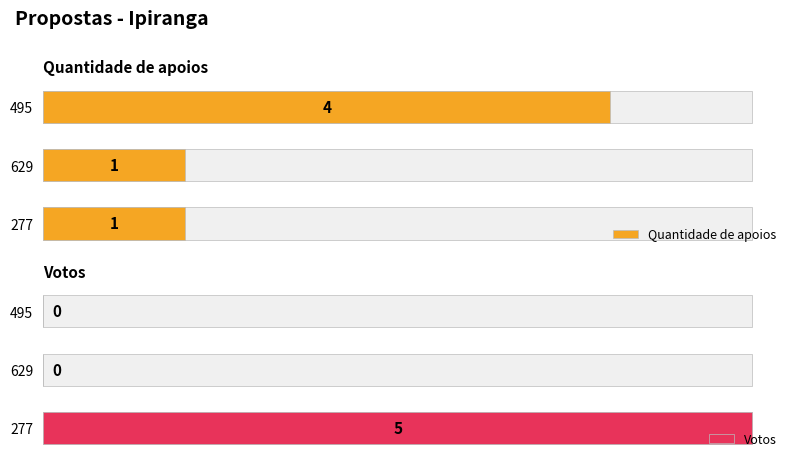

How many bars are there in total?

6